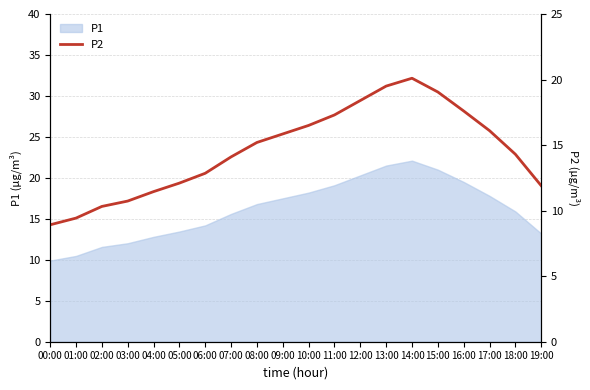

Reading left to right, what are all the values shown in this chart?

8.9	9.4	10.3	10.7	11.4	12.1	12.8	14.1	15.2	15.8	16.5	17.3	18.4	19.5	20.1	19.1	17.6	16.1	14.3	11.9